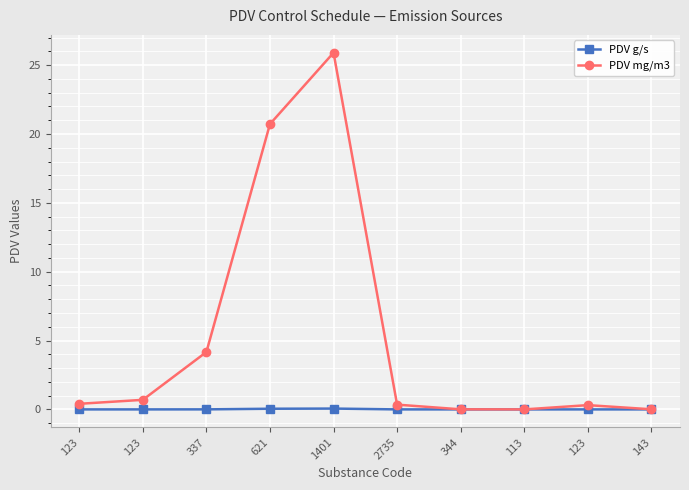

What are all the series names shown in the legend?

PDV g/s, PDV mg/m3